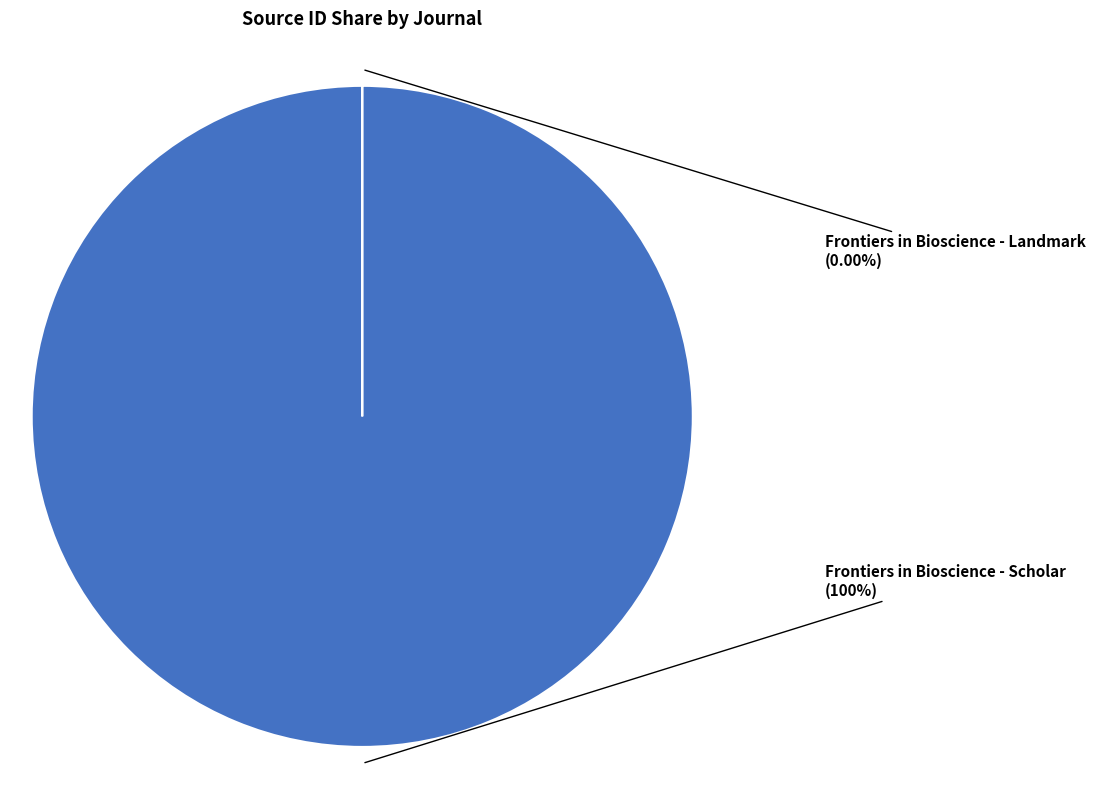

The Frontiers in Bioscience - Scholar slice represents 100% of the pie. True or false?

True